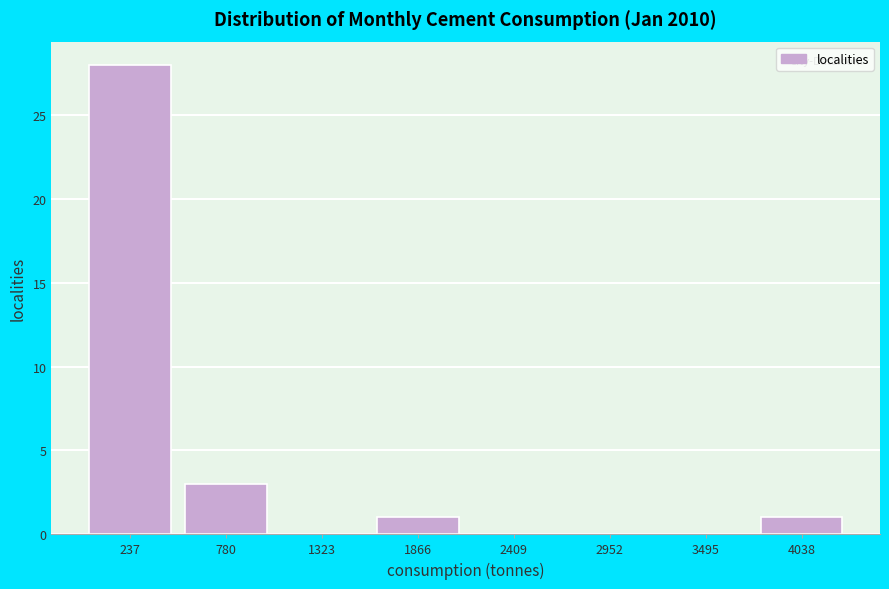

Reading left to right, transcribe all the data shown in this chart.

237=28	780=3	1323=0	1866=1	2409=0	2952=0	3495=0	4038=1